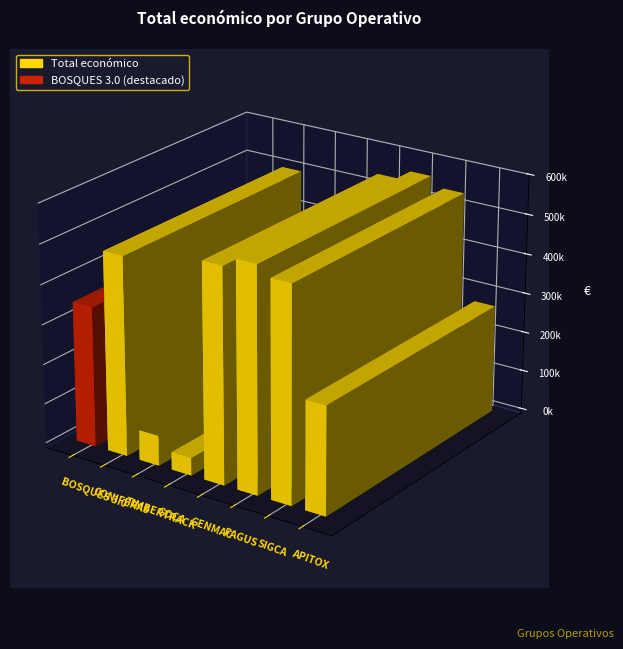

What is the approximate value at GOCA?

43769